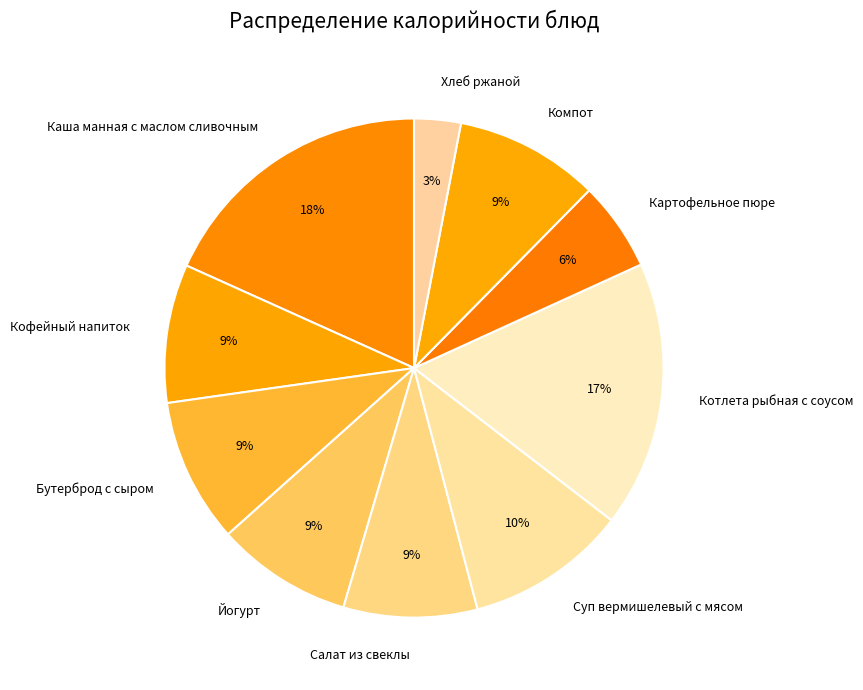

Which slice is the smallest?

Хлеб ржаной